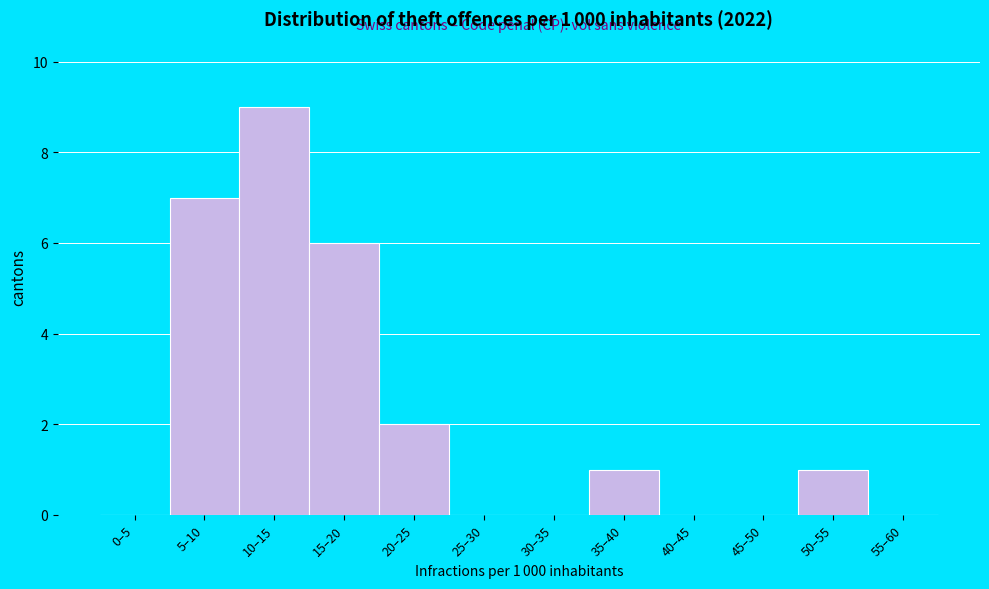

Reading right to left, extract all data points from this chart.

55–60=0	50–55=1	45–50=0	40–45=0	35–40=1	30–35=0	25–30=0	20–25=2	15–20=6	10–15=9	5–10=7	0–5=0